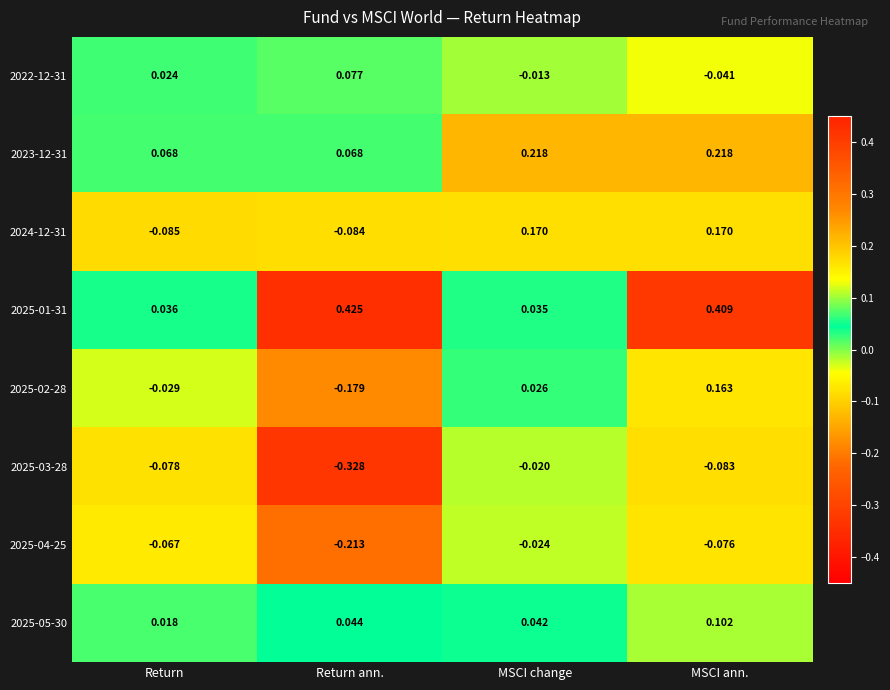

Which series has the largest range (max minus min)?

2025-01-31